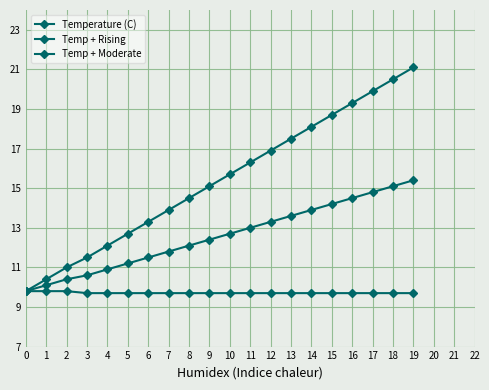

Reading right to left, transcribe all the data shown in this chart.

Temperature (C): 19=9.7	18=9.7	17=9.7	16=9.7	15=9.7	14=9.7	13=9.7	12=9.7	11=9.7	10=9.7	9=9.7	8=9.7	7=9.7	6=9.7	5=9.7	4=9.7	3=9.7	2=9.8	1=9.8	0=9.8
Temp + Rising: 19=21.1	18=20.5	17=19.9	16=19.3	15=18.7	14=18.1	13=17.5	12=16.9	11=16.3	10=15.7	9=15.1	8=14.5	7=13.9	6=13.3	5=12.7	4=12.1	3=11.5	2=11.0	1=10.4	0=9.8
Temp + Moderate: 19=15.4	18=15.1	17=14.8	16=14.5	15=14.2	14=13.9	13=13.6	12=13.3	11=13.0	10=12.7	9=12.4	8=12.1	7=11.8	6=11.5	5=11.2	4=10.9	3=10.6	2=10.4	1=10.1	0=9.8